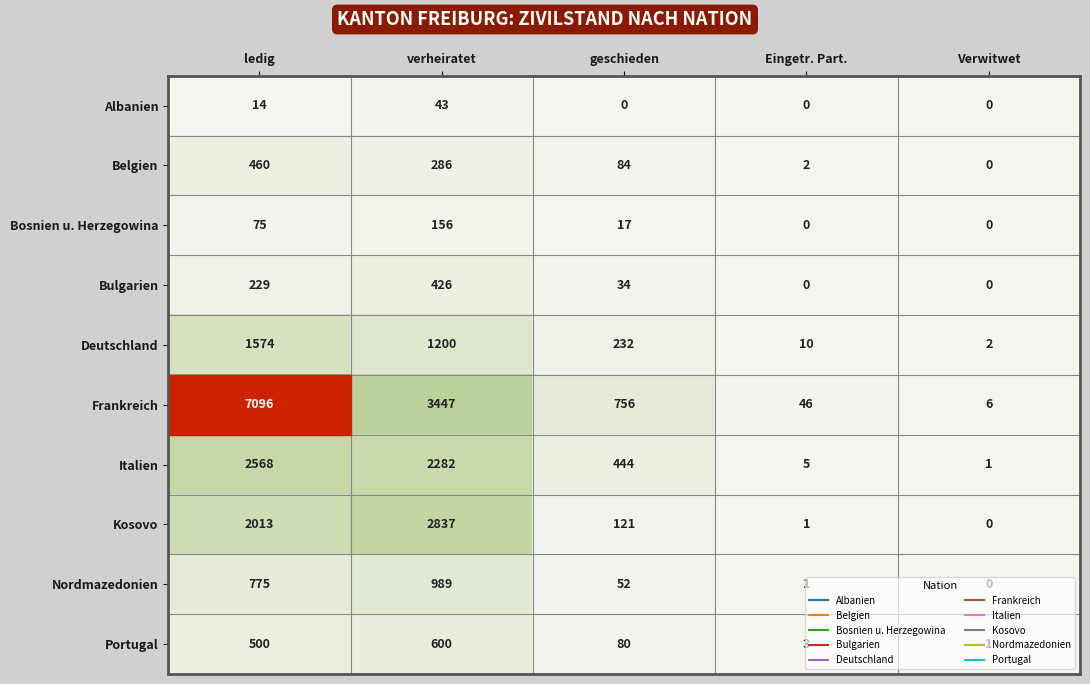

What is the difference between the second highest and second lowest values in the Deutschland series?

1190